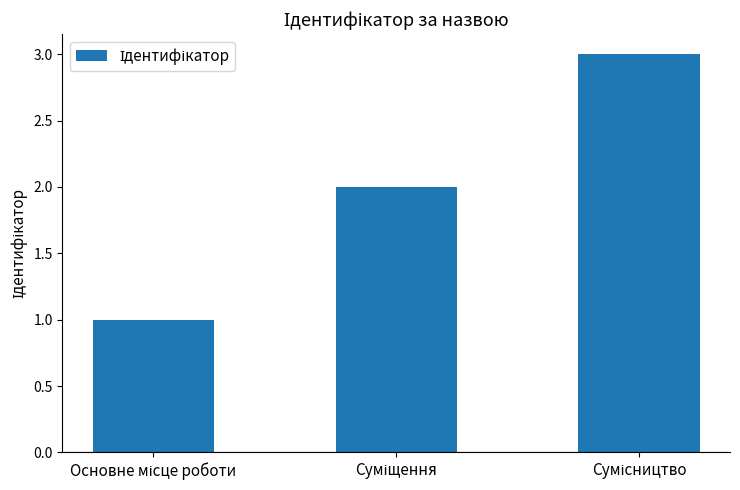

What is the maximum value shown in the chart?

3